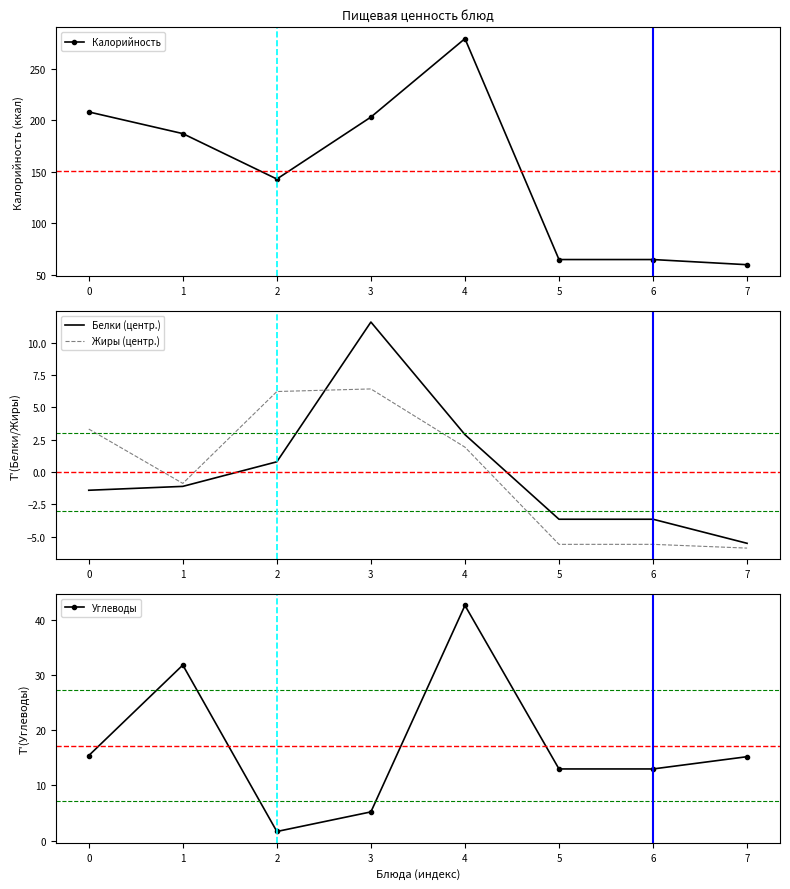

Read the Белки (центр.) value at 5.

-3.6